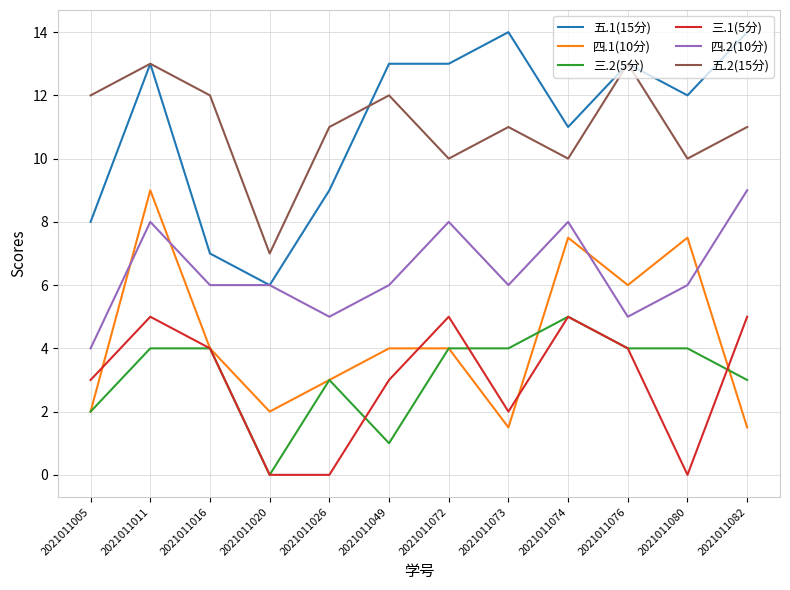

How many lines are shown in the chart?

6